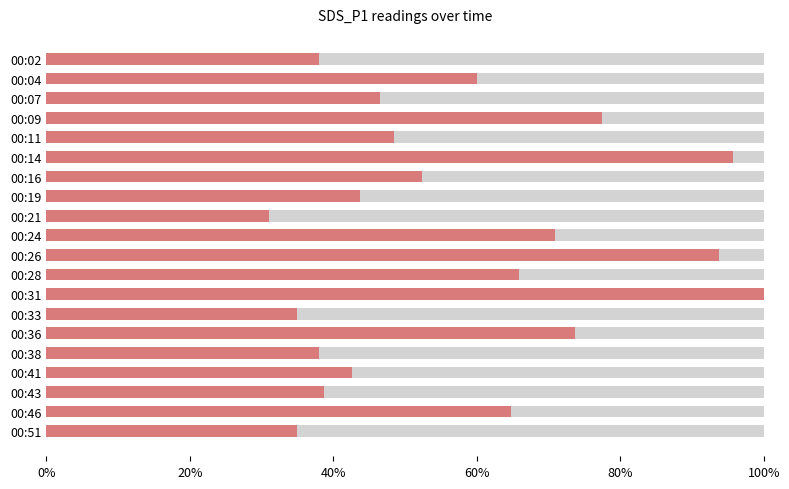

Reading left to right, what are all the values shown in this chart?

0.4	0.6	0.5	0.8	0.5	1.0	0.5	0.4	0.3	0.7	0.9	0.7	1.0	0.3	0.7	0.4	0.4	0.4	0.6	0.3